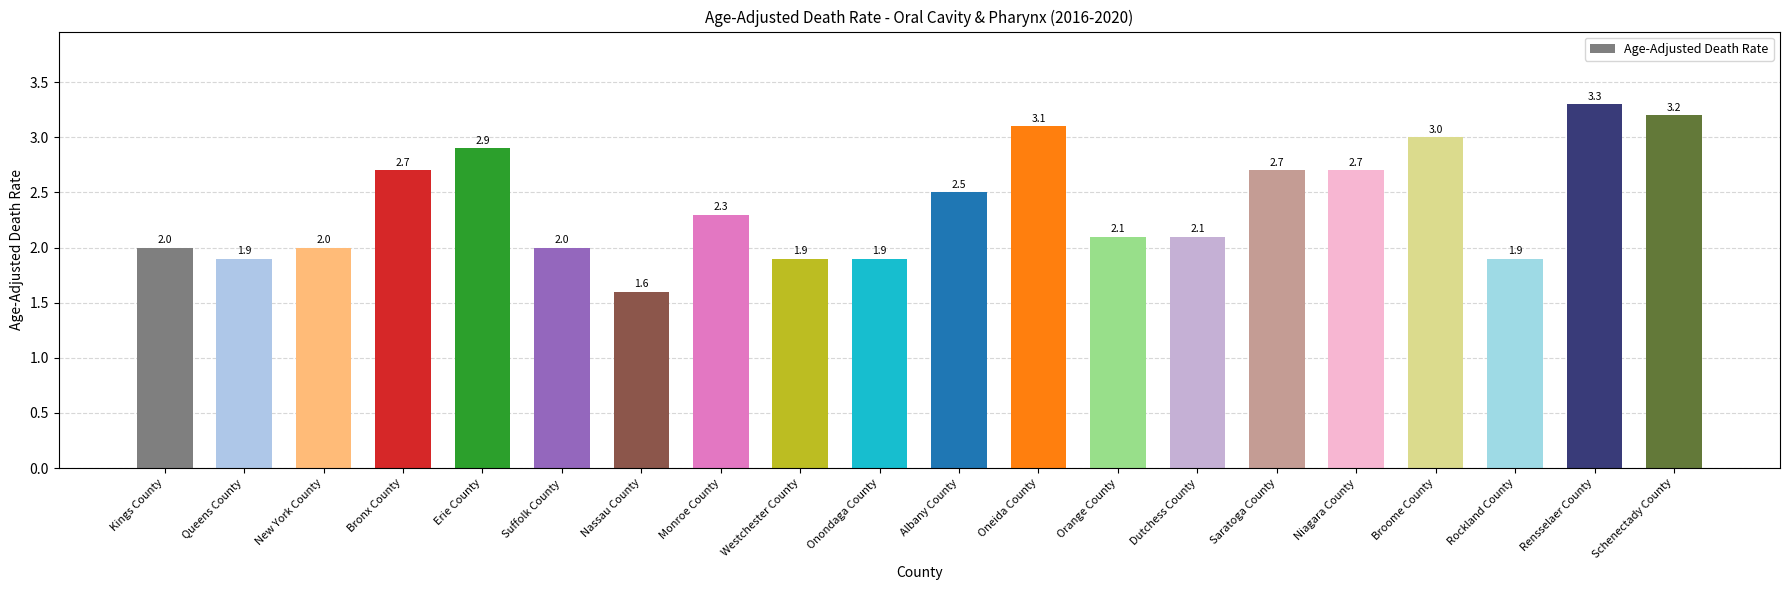

Does the chart contain stacked bars?

No